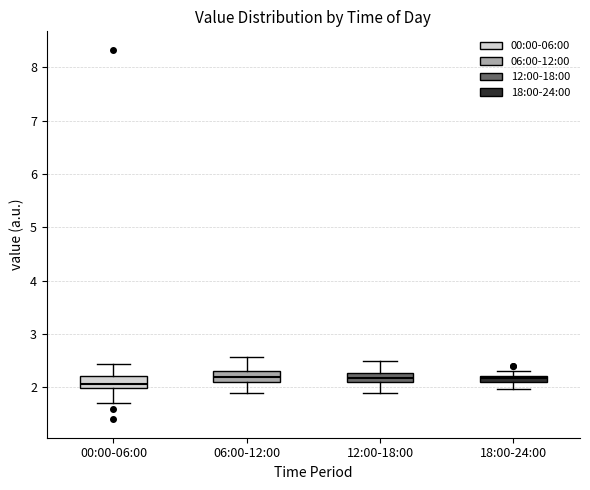

Where is the lower edge of the box for 18:00-24:00 on the y-axis? The values are not printed on the chart, so give them approximately, as read against the axis.

2.1